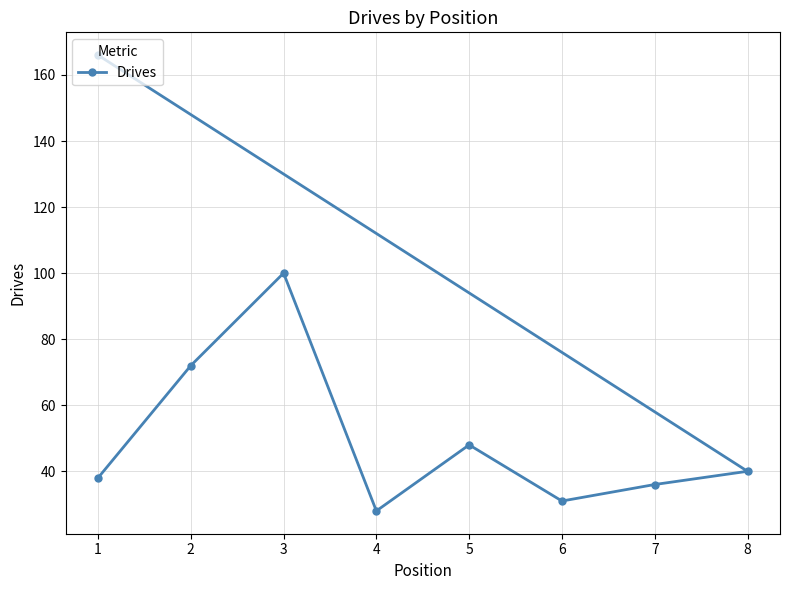

Rank the categories by value from lowest to highest.

4, 6, 7, 1, 8, 5, 2, 3, 1